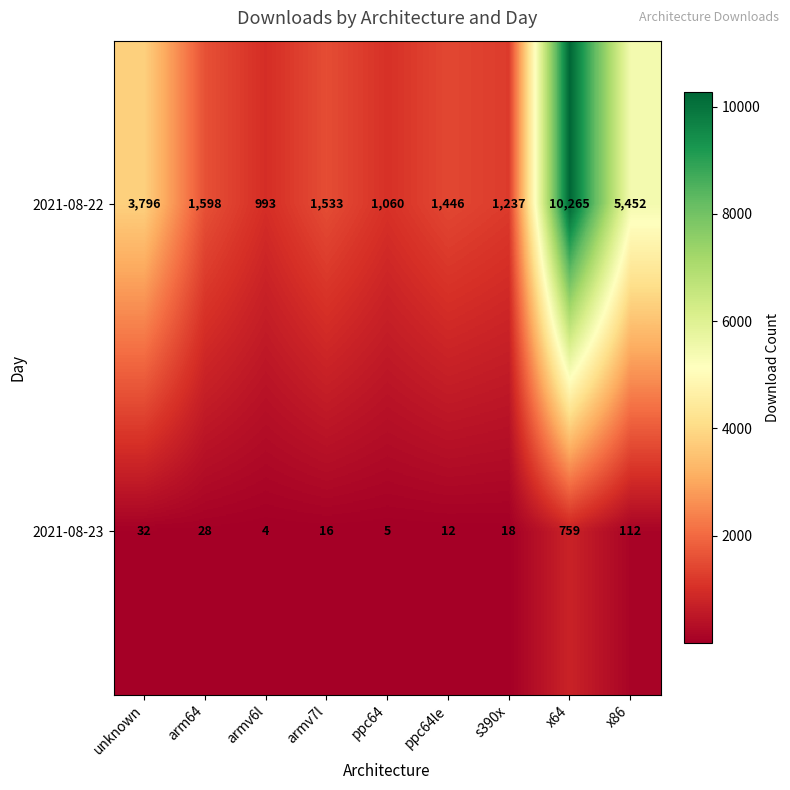

At which category is the sum across all series the highest?

x64